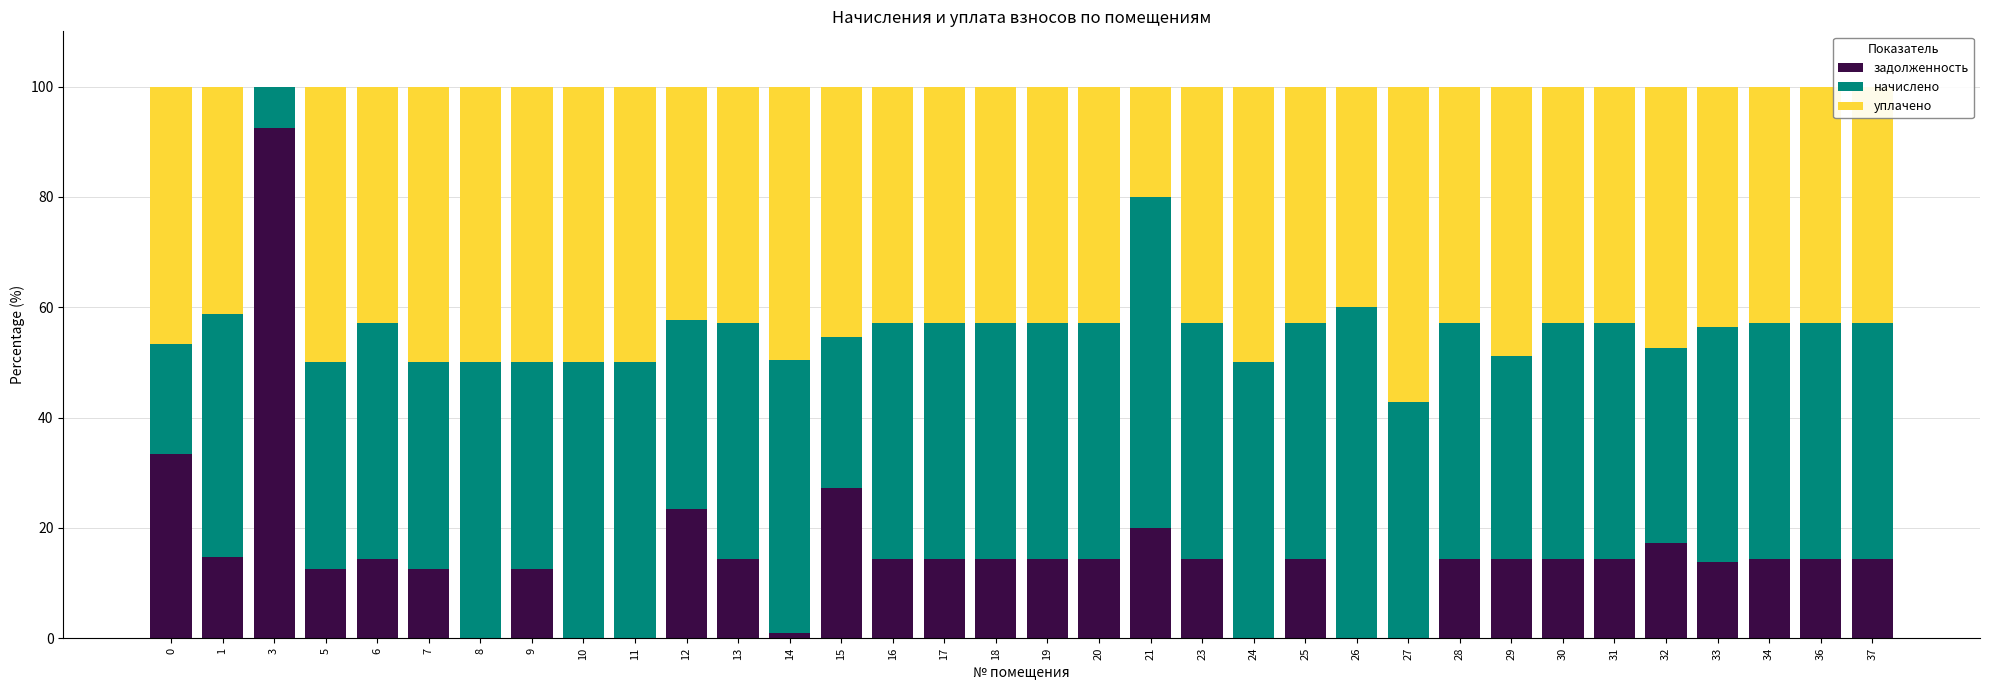

The задолженность series shows 7.4 at 25. True or false?

False